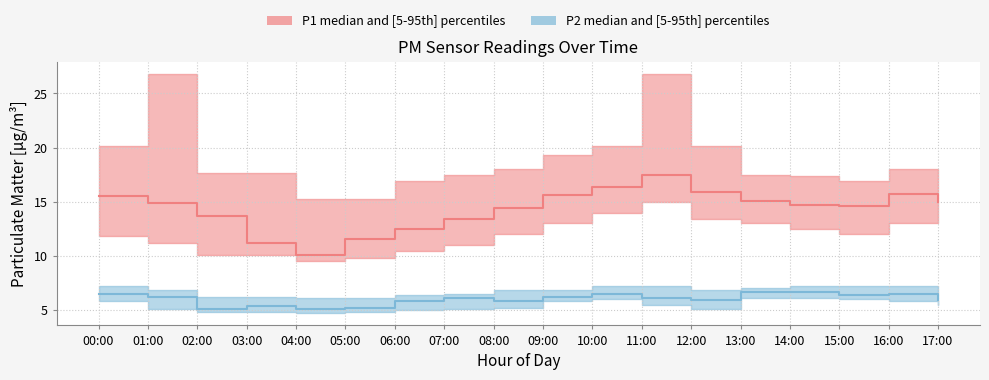

What is the spread (max minus min) of values at 08:00?

12.8